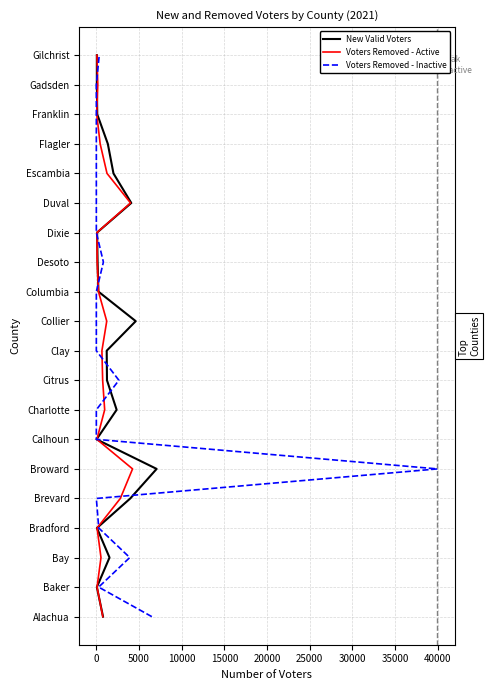

Rank the series at 5000 from highest to lowest value.

New Valid Voters, Voters Removed - Active, Voters Removed - Inactive